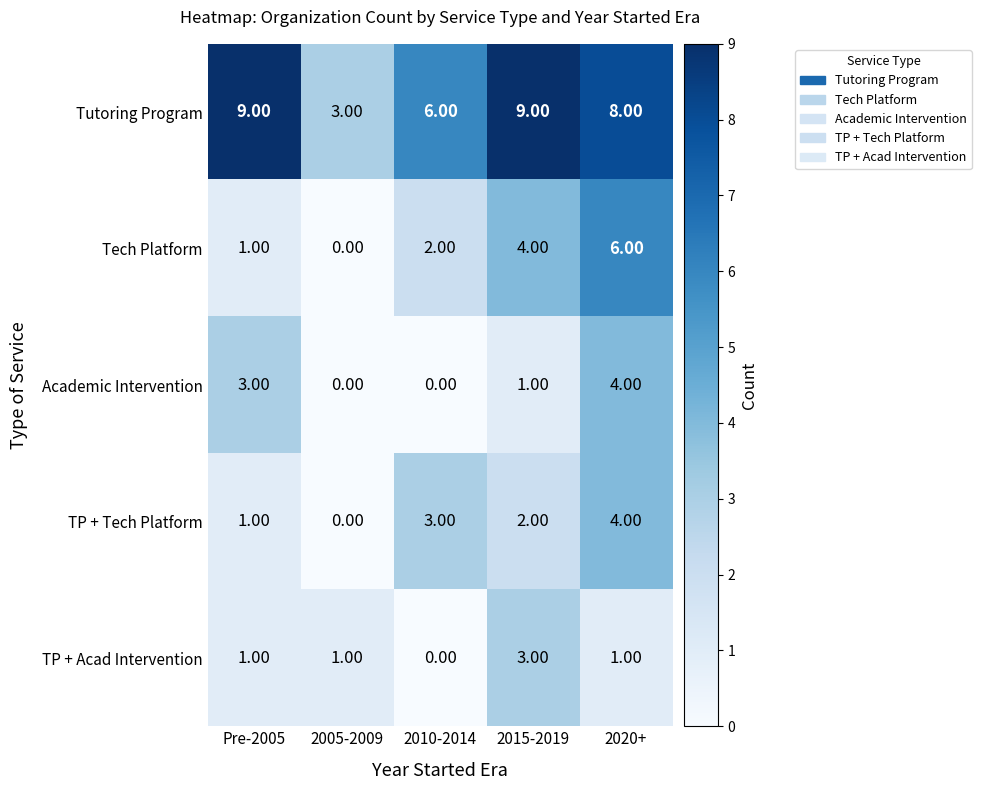

List the labels in order of Tech Platform value, largest first.

2020+, 2015-2019, 2010-2014, Pre-2005, 2005-2009